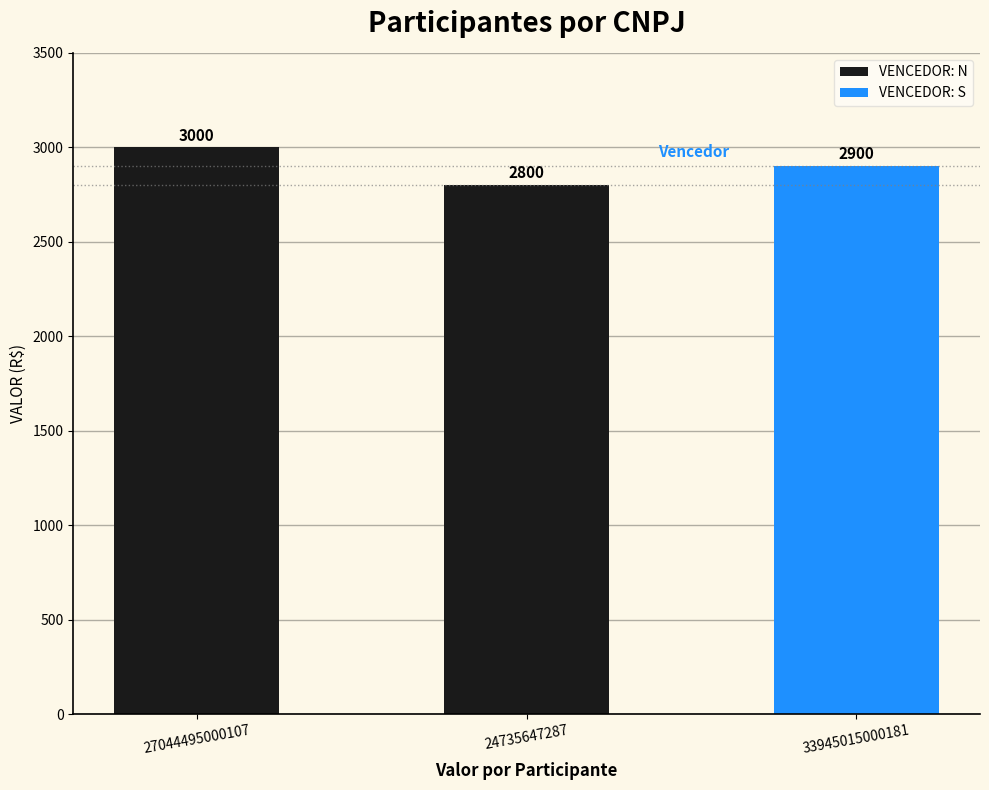

The value of VENCEDOR: N at 24735647287 is 1884. True or false?

False